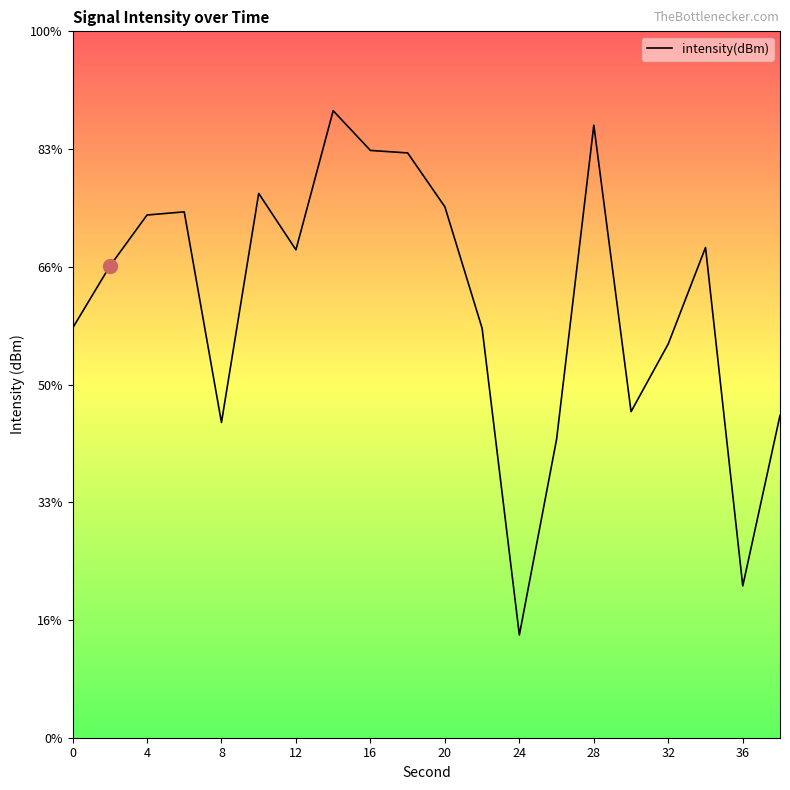

Reading left to right, list all the values displayed in this chart.

-132.6	-130.0	-127.8	-127.7	-136.6	-126.9	-129.3	-123.4	-125.1	-125.2	-127.5	-132.6	-145.6	-137.3	-124.0	-136.2	-133.3	-129.2	-143.6	-136.3